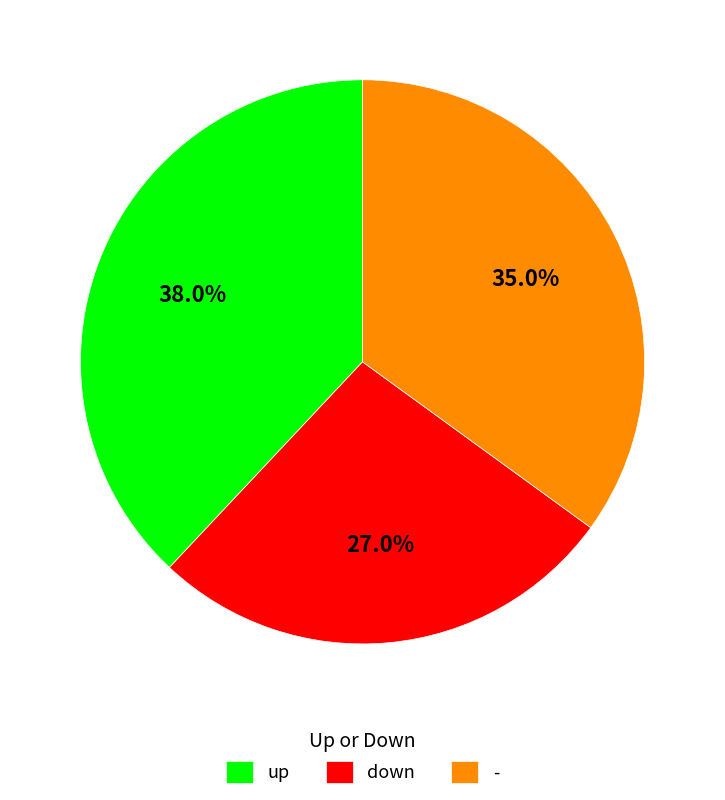

Which category has the biggest portion of the pie?

up